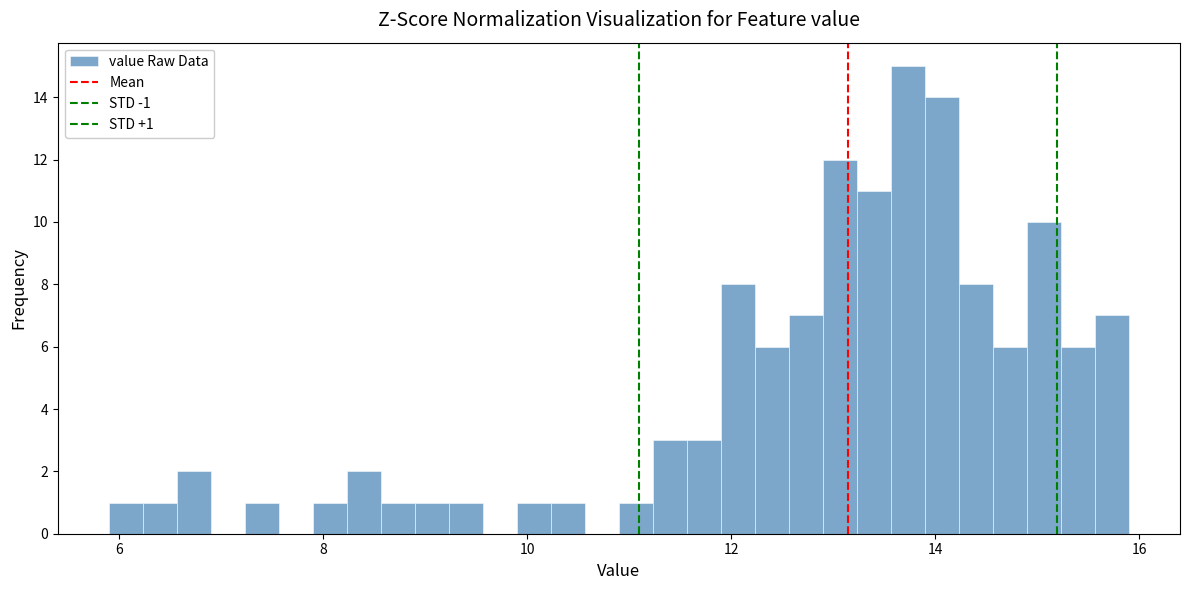

Read against the x-axis, roughly where is the centre of the tallest bar?

13.8